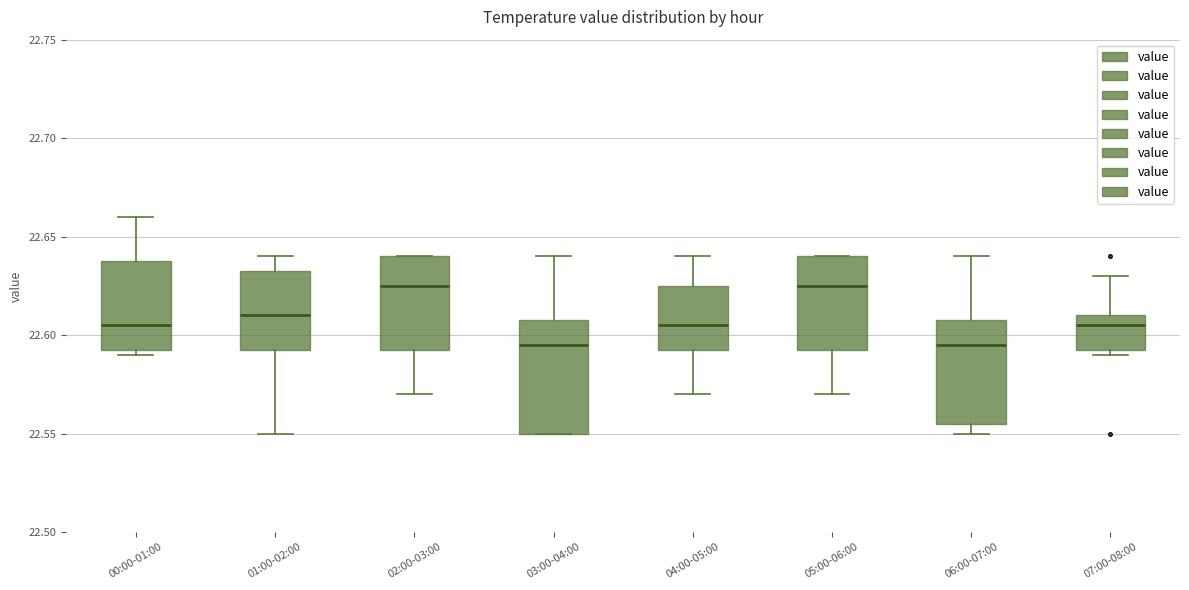

Reading left to right, read every box against the y-axis: the position of its median line, the range the box covers, and the ends of its whiskers. The values are not printed on the chart, so give them approximately, as read against the axis.

00:00-01:00: median 22.605, box 22.595 to 22.640, whiskers 22.590 to 22.660
01:00-02:00: median 22.610, box 22.595 to 22.635, whiskers 22.550 to 22.640
02:00-03:00: median 22.625, box 22.595 to 22.640, whiskers 22.570 to 22.640
03:00-04:00: median 22.595, box 22.550 to 22.610, whiskers 22.550 to 22.640
04:00-05:00: median 22.605, box 22.595 to 22.625, whiskers 22.570 to 22.640
05:00-06:00: median 22.625, box 22.595 to 22.640, whiskers 22.570 to 22.640
06:00-07:00: median 22.595, box 22.555 to 22.610, whiskers 22.550 to 22.640
07:00-08:00: median 22.605, box 22.595 to 22.610, whiskers 22.590 to 22.630